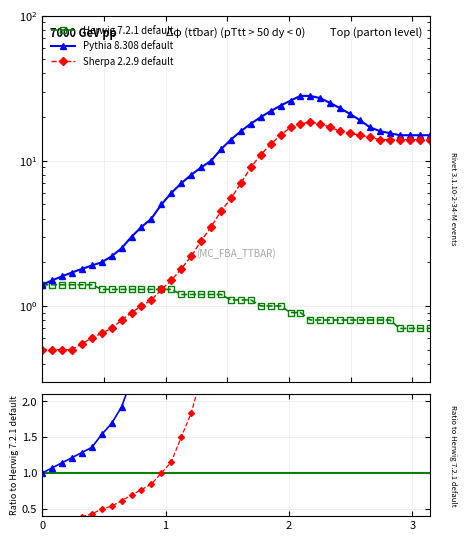

What is the value of the Sherpa 2.2.9 default point at the 6th from the left?

0.6